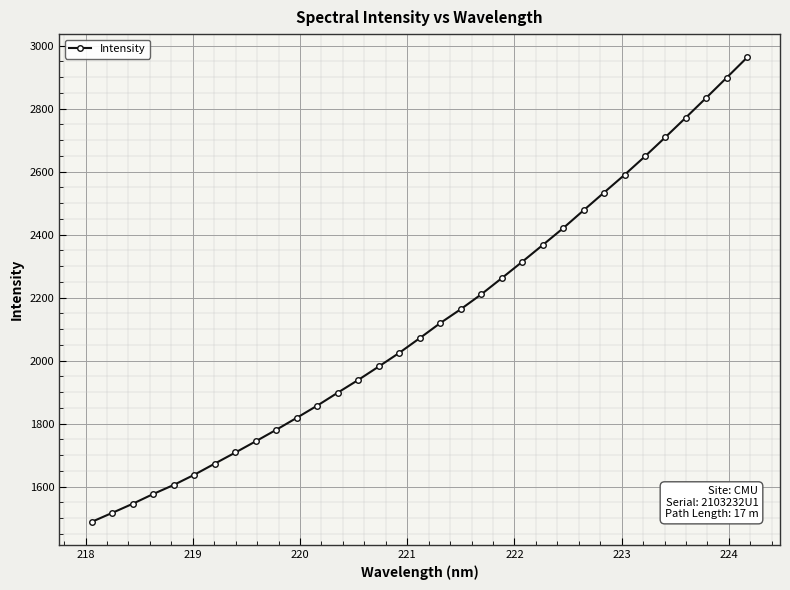

True or false: the data has more than 2 interior local peaks.

False